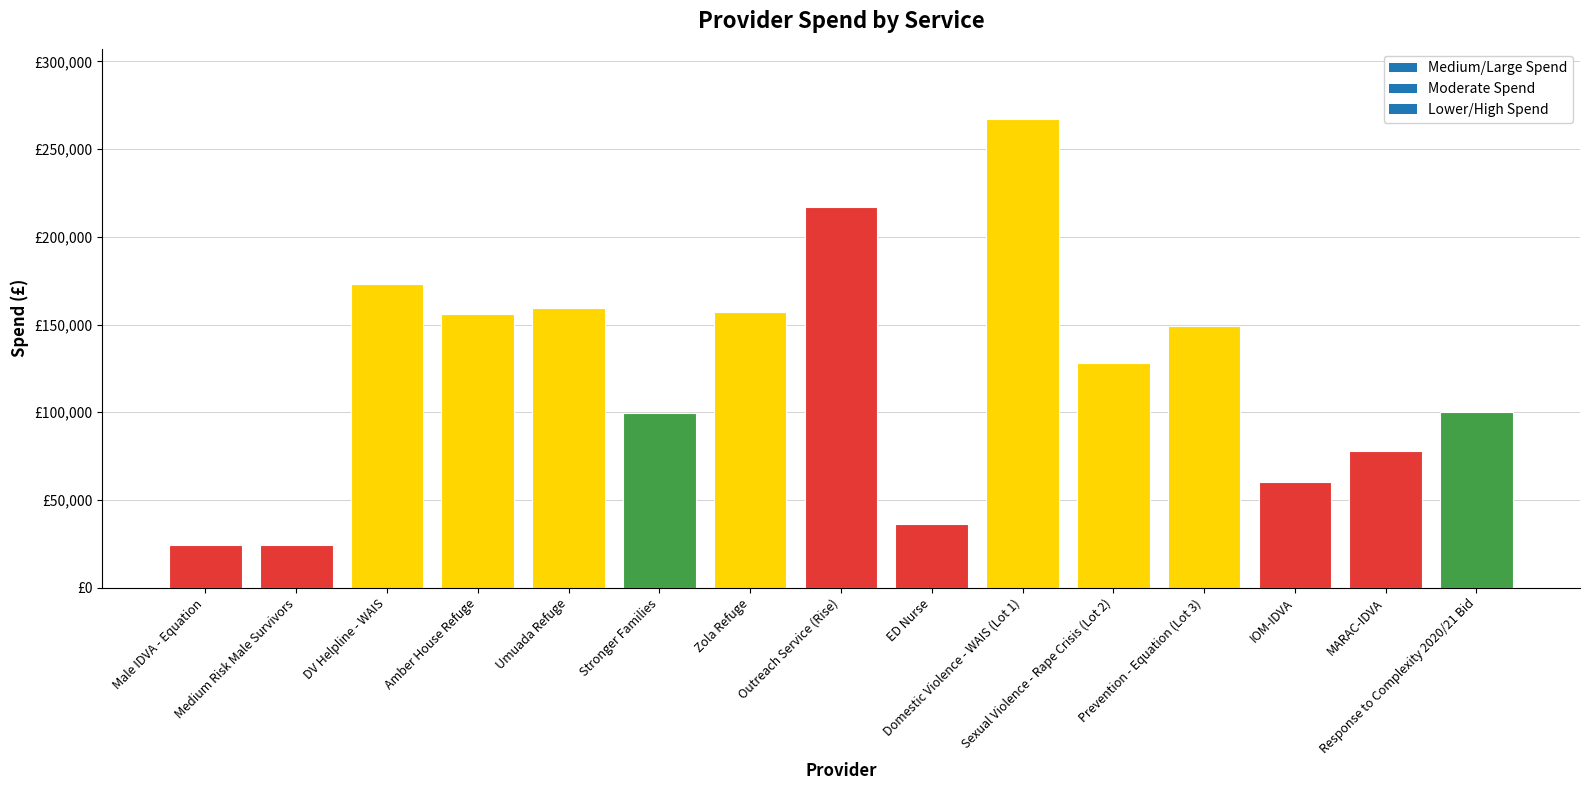

Does the chart contain any negative values?

No